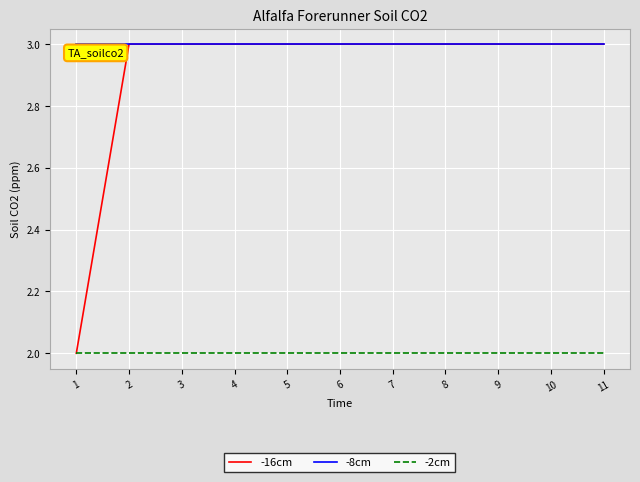

Reading right to left, what are all the values shown in this chart?

-16cm: 3	3	3	3	3	3	3	3	3	3	2
-8cm: 3	3	3	3	3	3	3	3	3	3	3
-2cm: 2	2	2	2	2	2	2	2	2	2	2